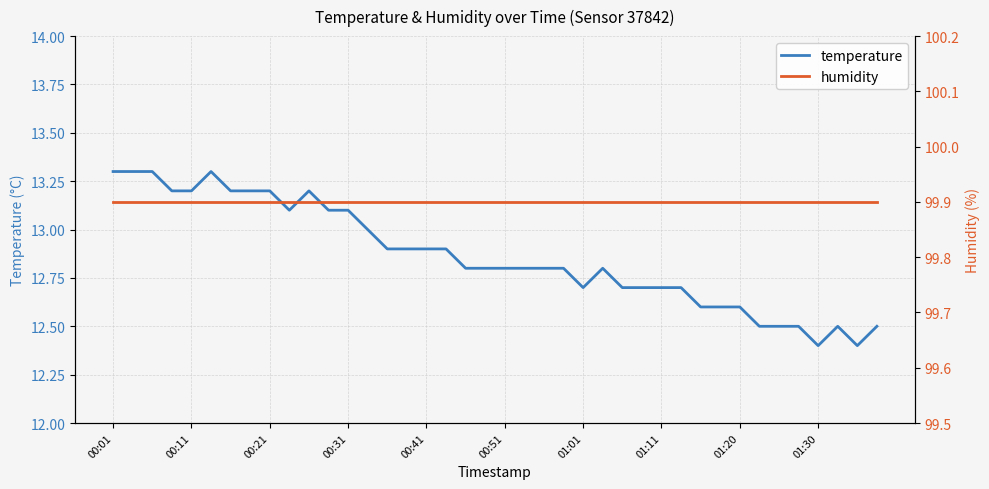

What is the difference between the highest and lowest values at 10?

86.7